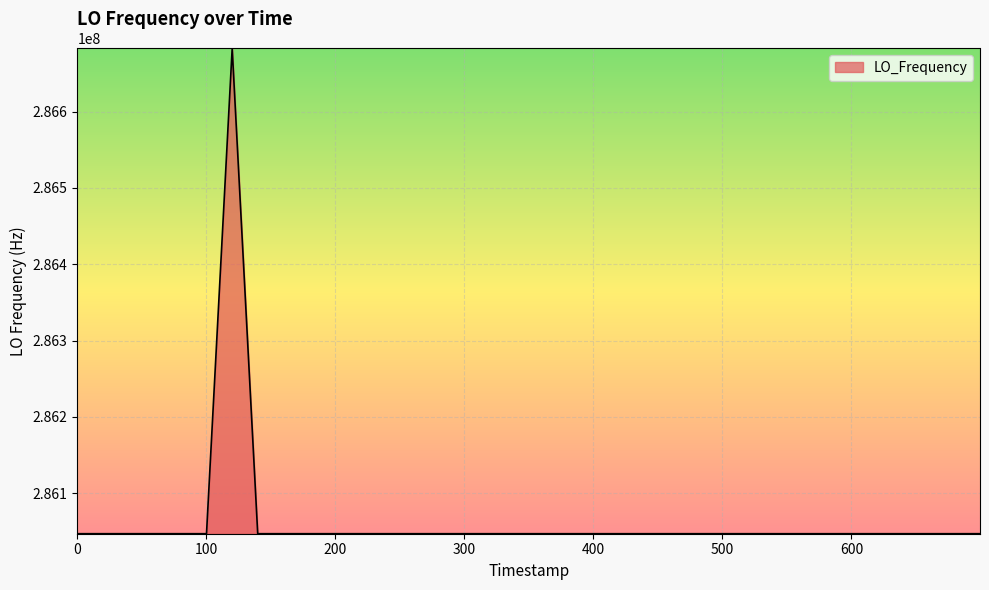

What is the difference between the maximum and minimum values?

635728.9